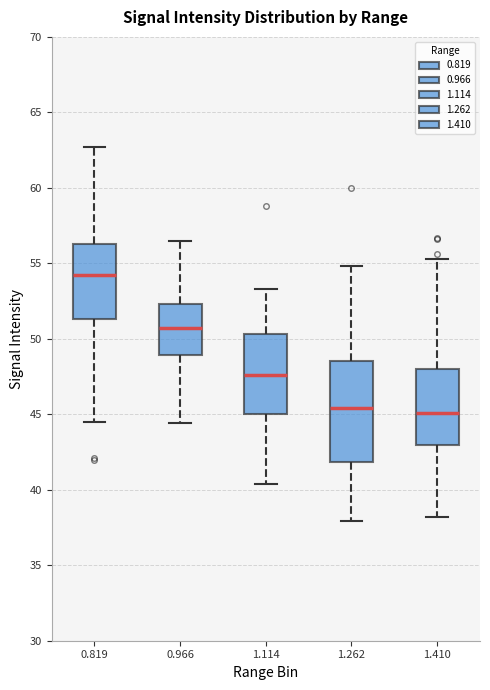

Reading left to right, transcribe this box plot: for each box, give where its median line is, the range the box spans, and where its two whiskers end, as read against the y-axis. The values are not printed on the chart, so give them approximately, as read against the axis.

0.819: median 54.0, box 51.5 to 56.5, whiskers 44.5 to 62.5
0.966: median 50.5, box 49.0 to 52.5, whiskers 44.5 to 56.5
1.114: median 47.5, box 45.0 to 50.5, whiskers 40.5 to 53.5
1.262: median 45.5, box 42.0 to 48.5, whiskers 38.0 to 55.0
1.410: median 45.0, box 43.0 to 48.0, whiskers 38.0 to 55.5